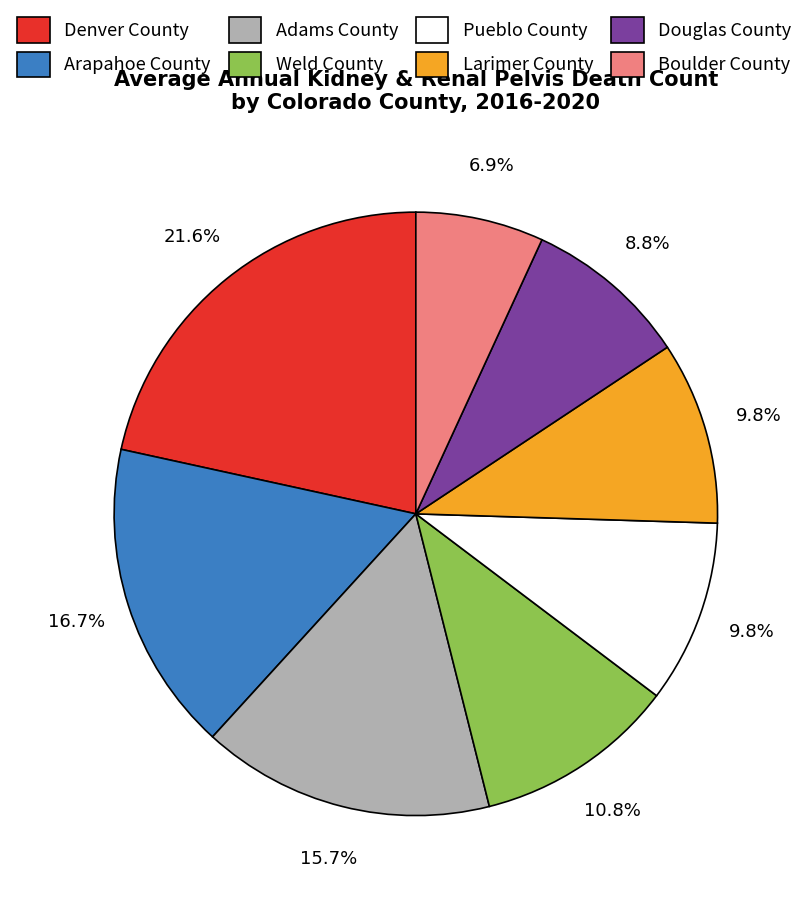

What percentage is the Weld County slice, to the nearest percent?

11%